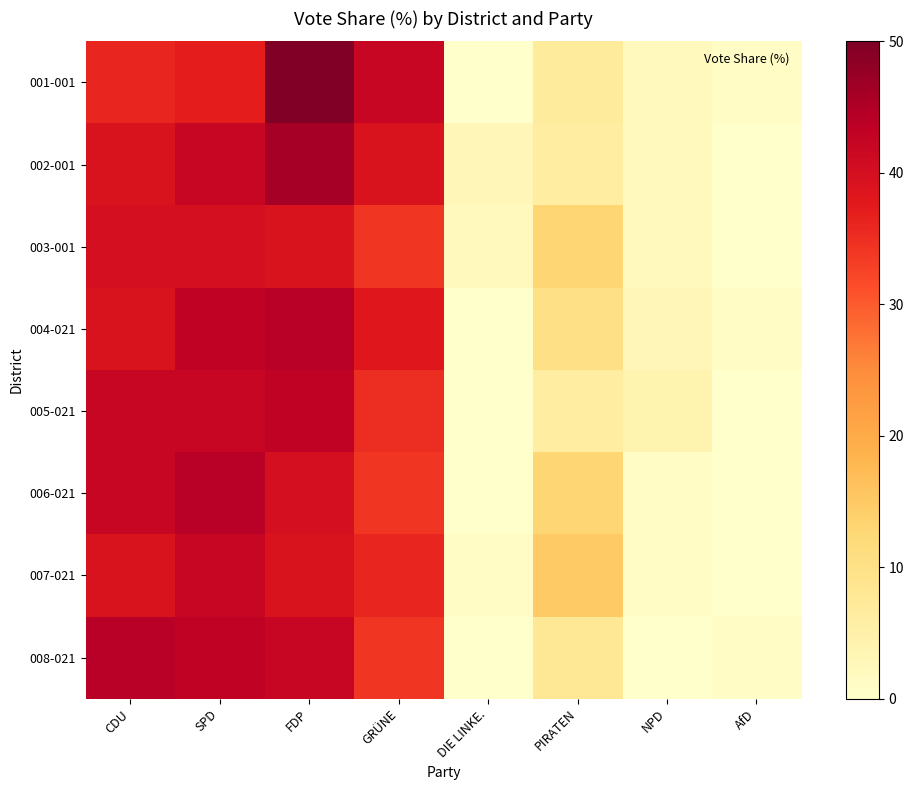

At which category is the sum across all series the highest?

FDP